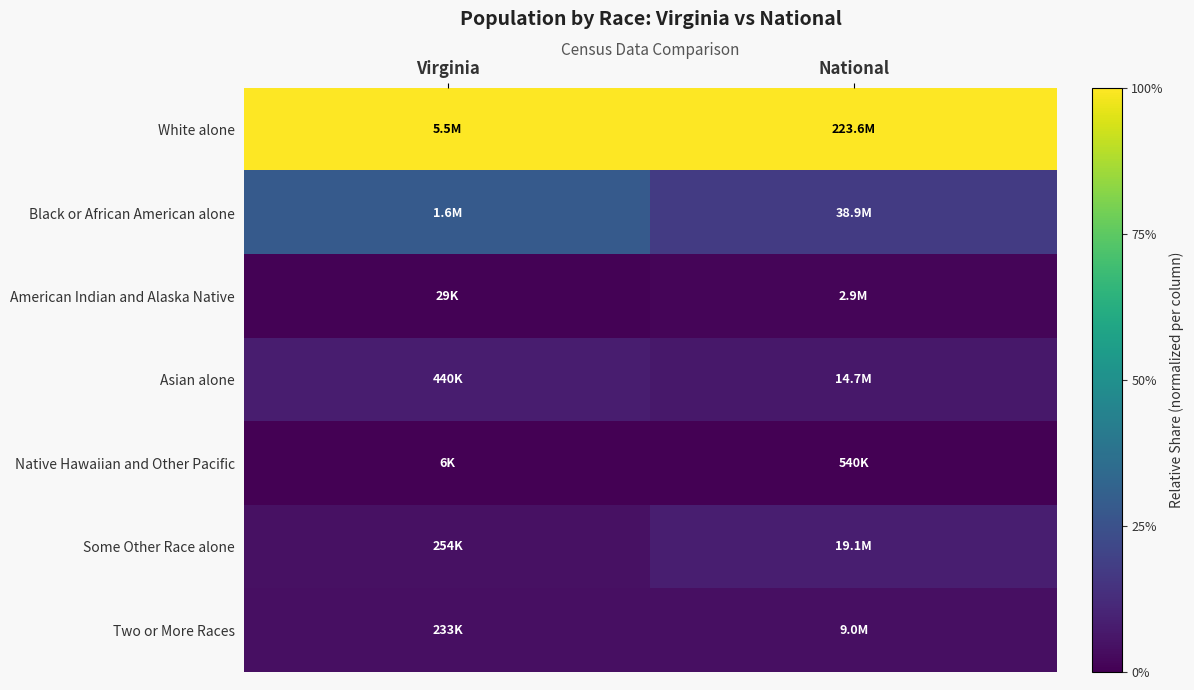

At Virginia, list the series in order from smallest to largest.

Native Hawaiian and Other Pacific, American Indian and Alaska Native, Two or More Races, Some Other Race alone, Asian alone, Black or African American alone, White alone